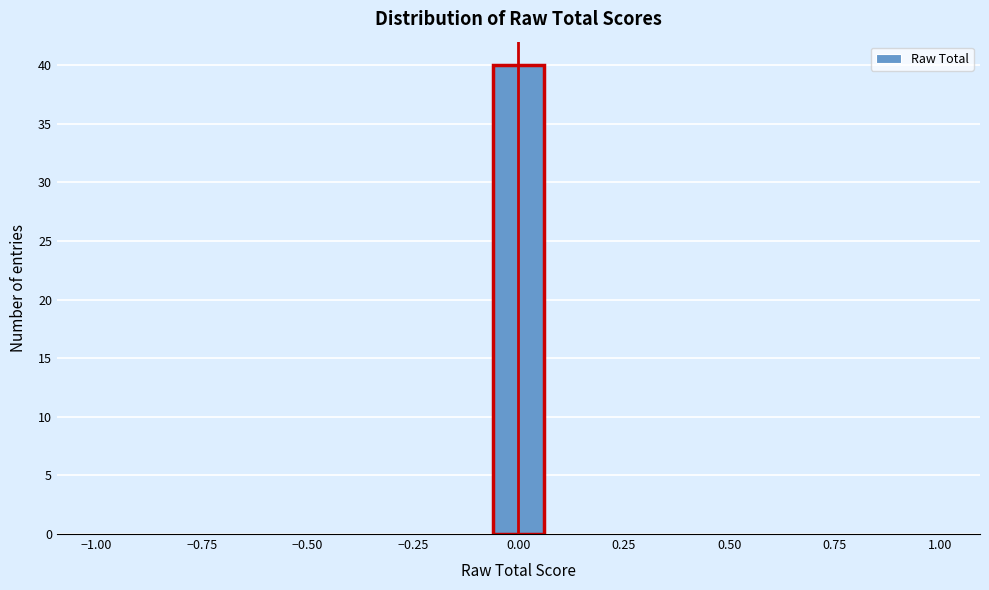

Around what value on the x-axis is the tallest bar? Give the approximate position of its centre, as read against the axis.

0.00